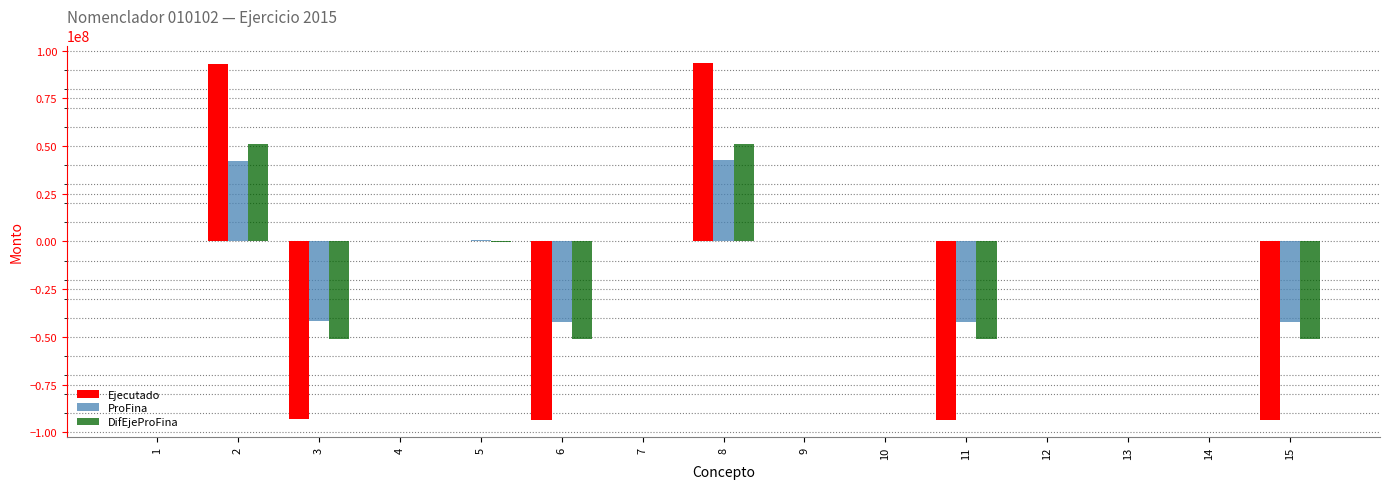

The value of DifEjeProFina at 13 is 0.0. True or false?

True